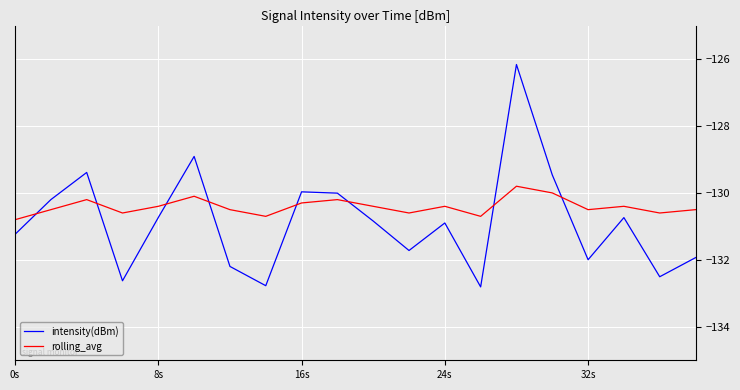

Which series ends up on top after the final intersection of intensity(dBm) and rolling_avg?

rolling_avg